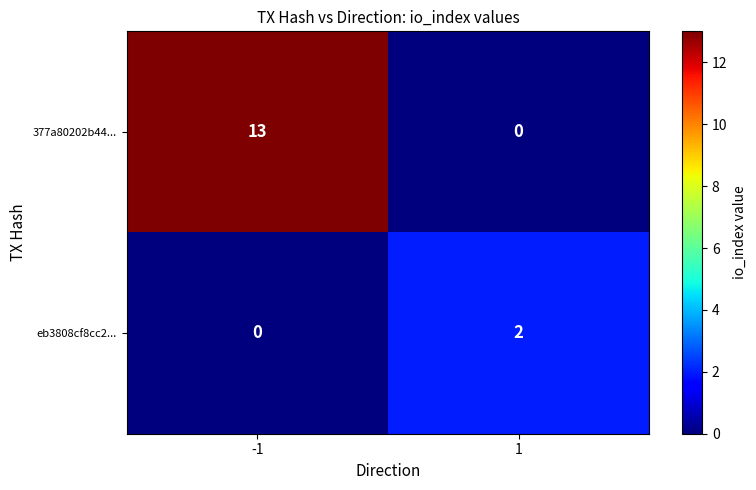

What is the greatest value displayed?

13